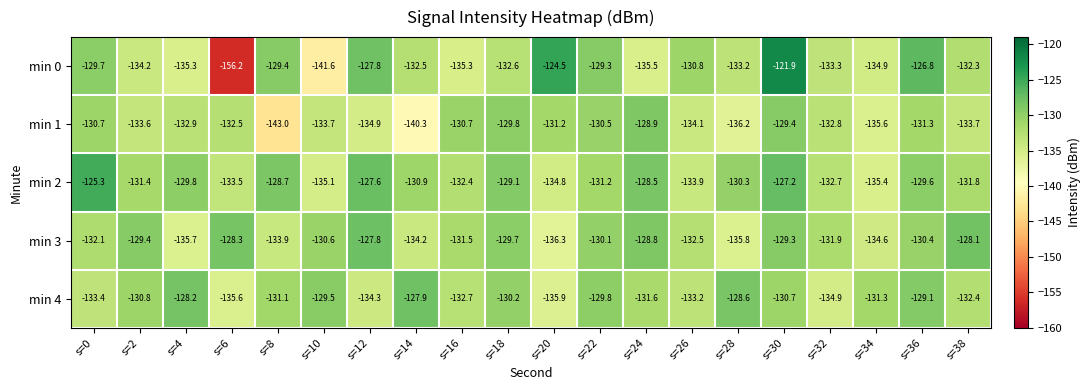

Is it true that min 0 equals -48.9 at s=24?

False